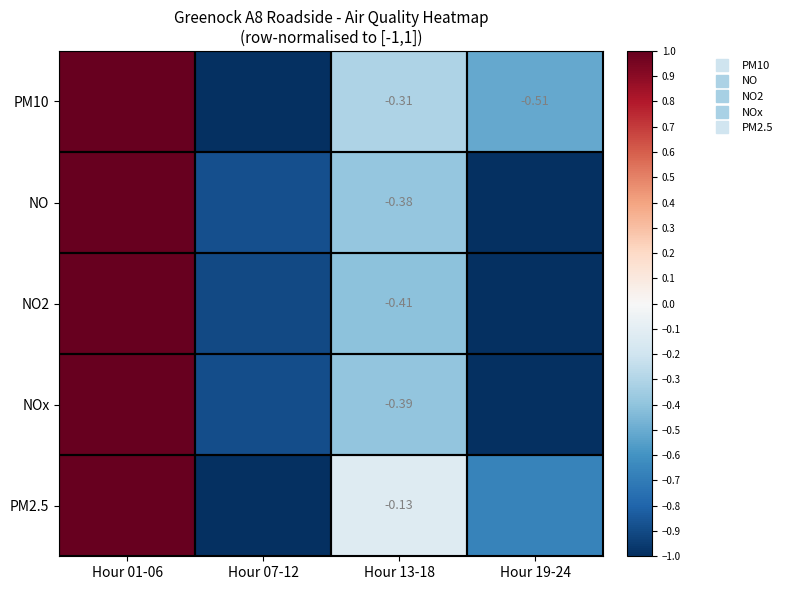

What is the total value across all series at Hour 01-06?

5.0